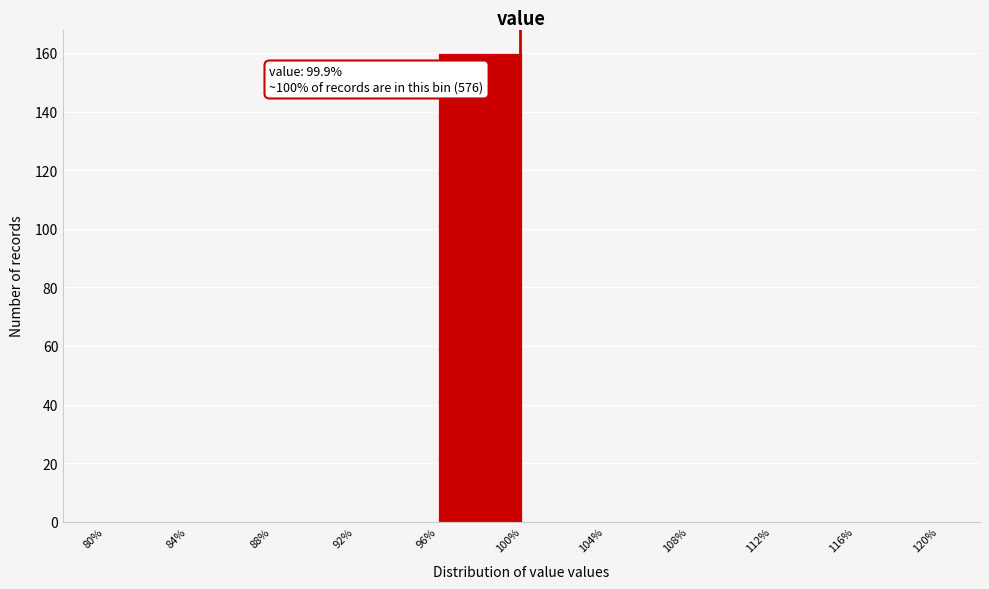

Over which range of the x-axis is the bar tallest?

96% to 100%